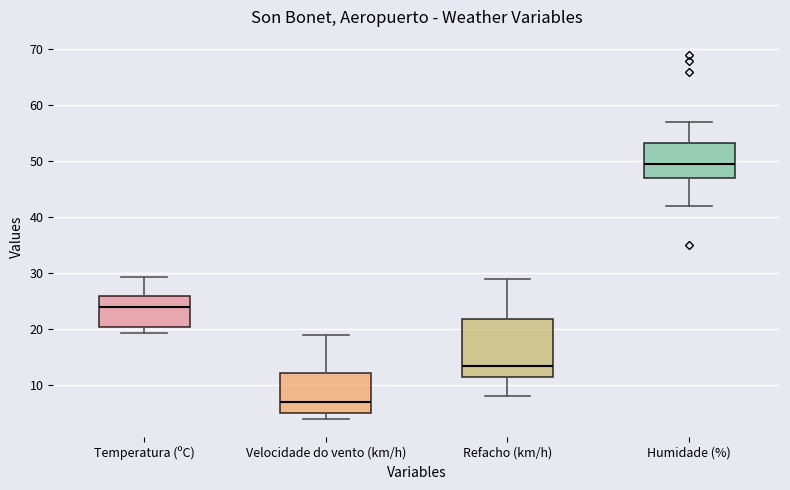

Comparing the boxes themselves (not the whiskers), which one is the tallest?

Refacho (km/h)